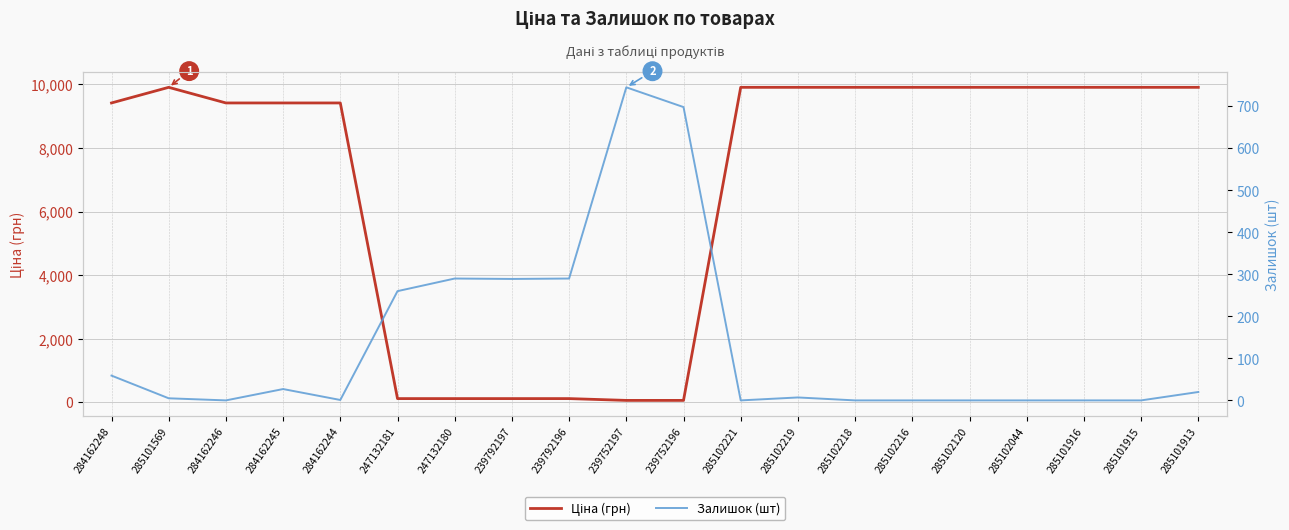

The value of Ціна (грн) at 285102219 is 16712.8. True or false?

False